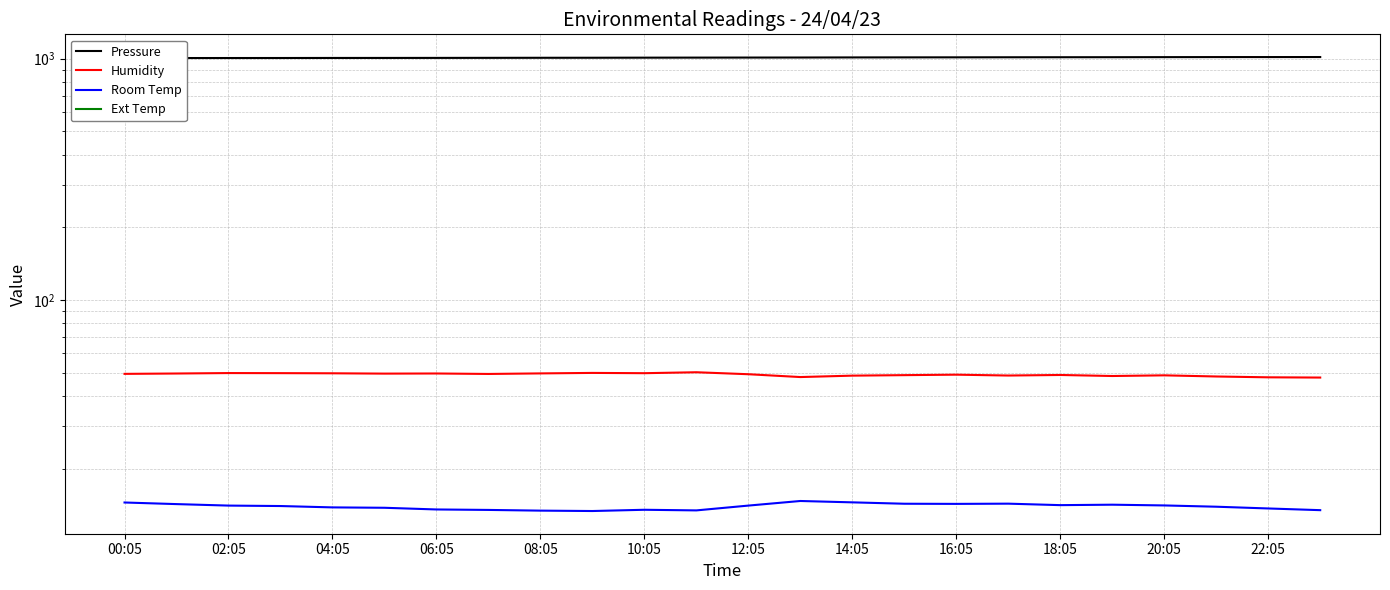

What is the average value of the Pressure series?

1011.1